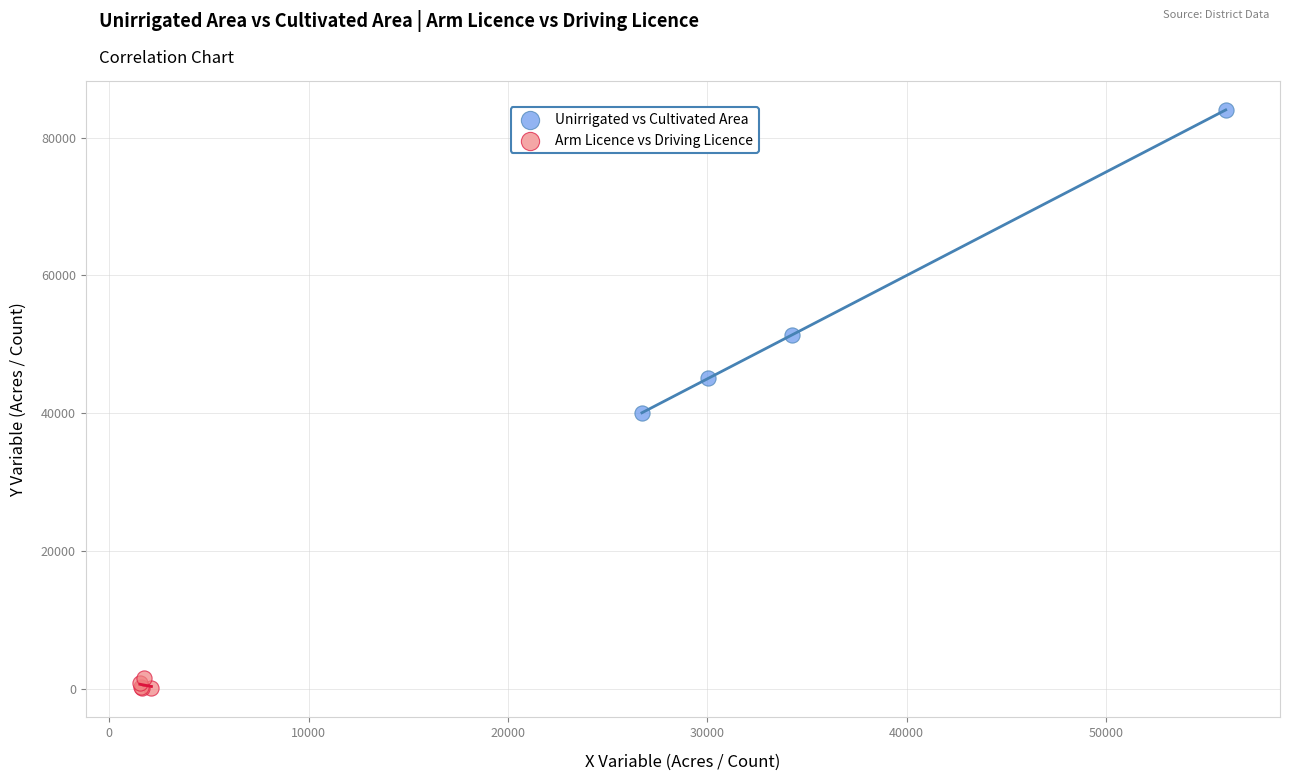

Which series has the widest spread of Y values?

Unirrigated vs Cultivated Area